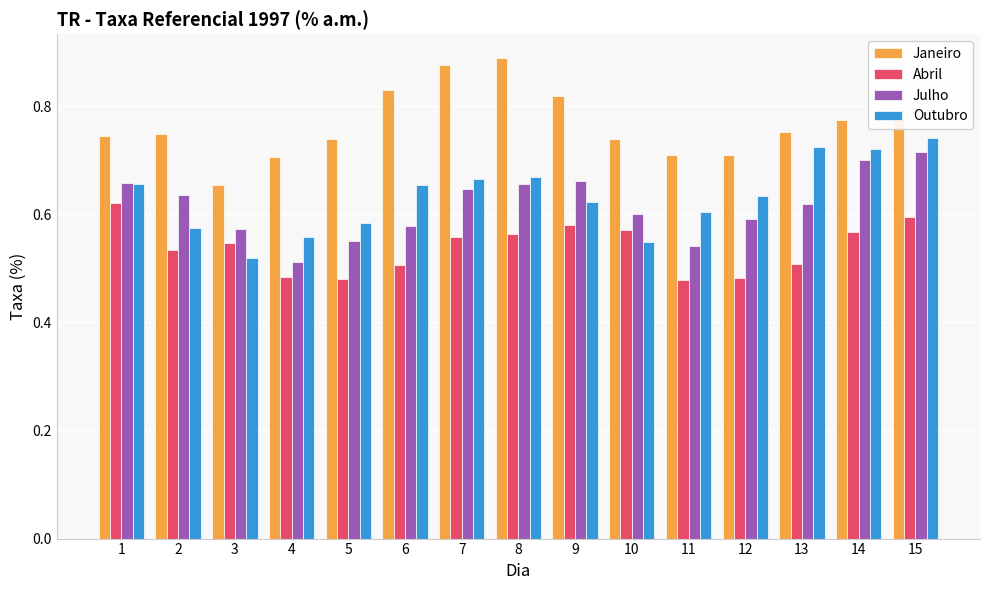

What is the difference between the maximum and minimum values in the Abril series?

0.1